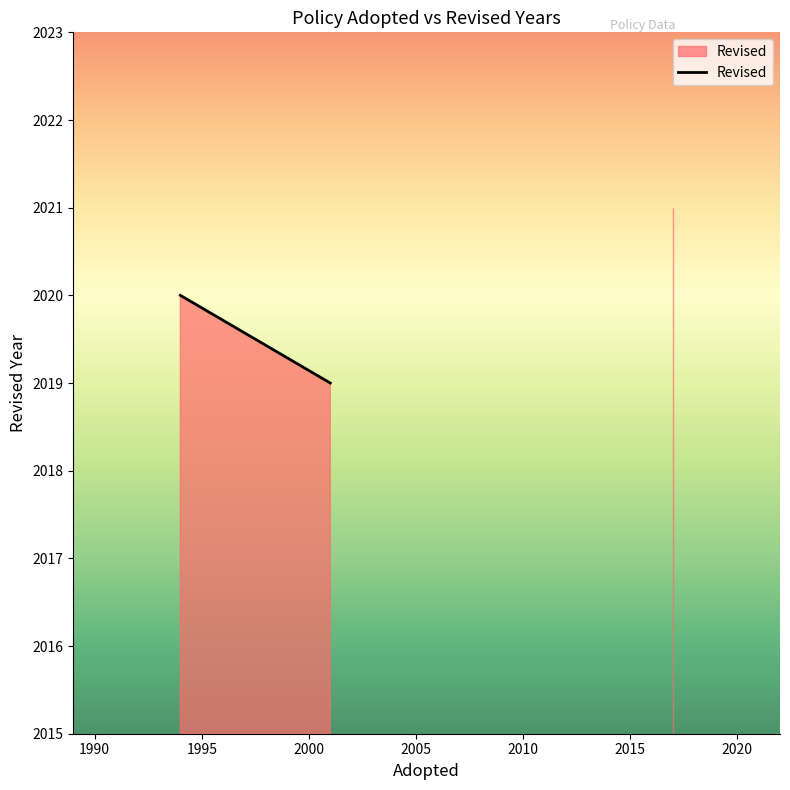

Count the number of categories in the chart.

4